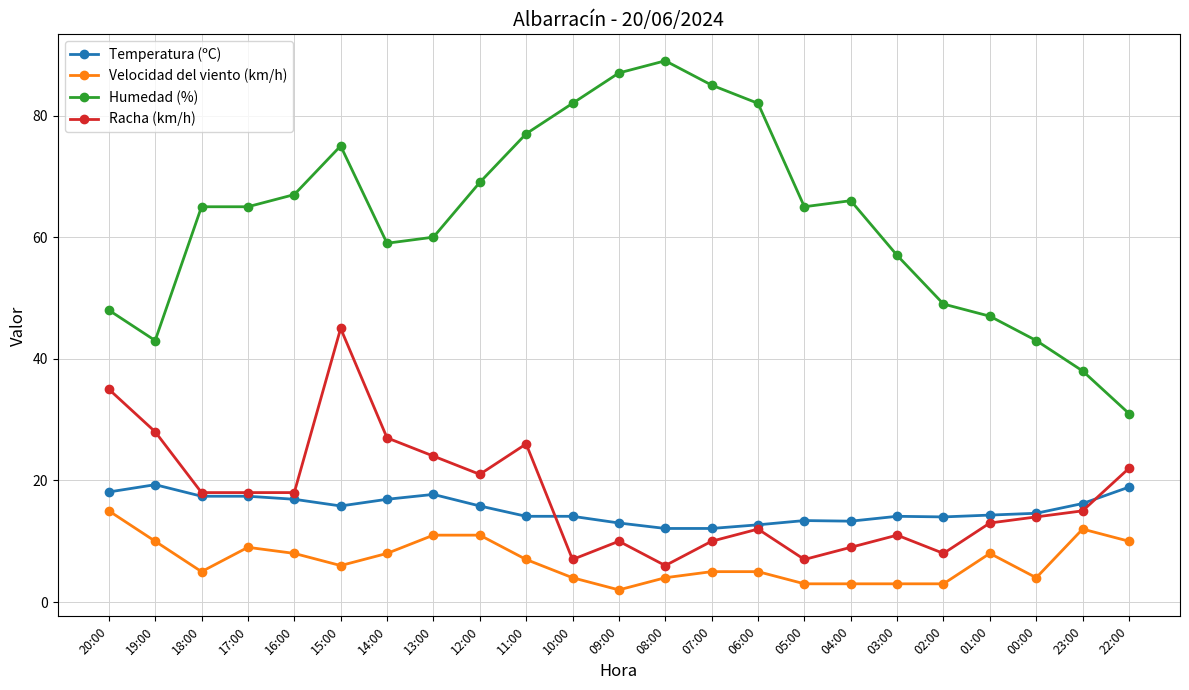

True or false: Velocidad del viento (km/h) and Racha (km/h) intersect in this chart.

False